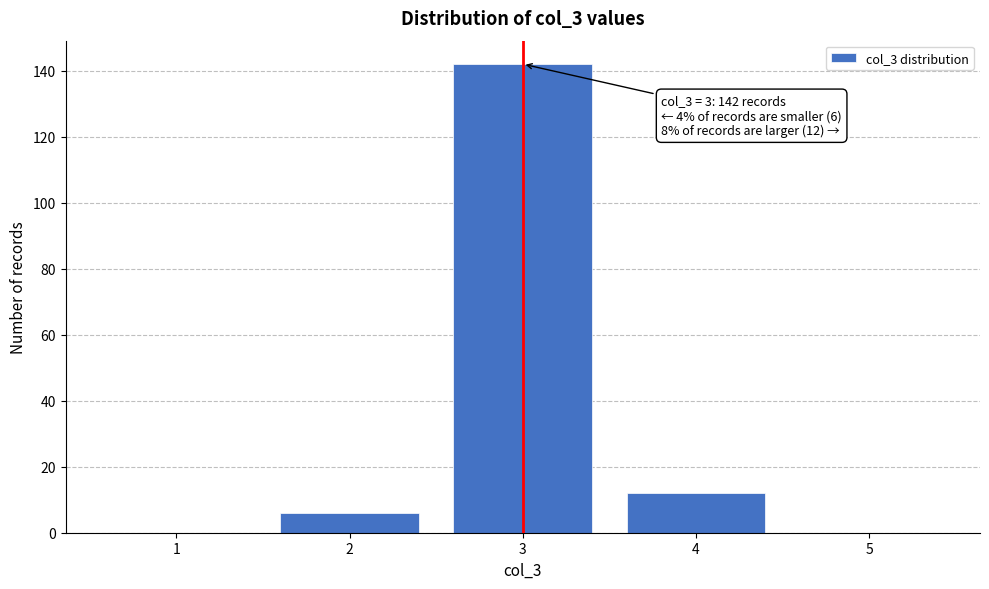

Over which range of the x-axis is the bar tallest?

2.5 to 3.5